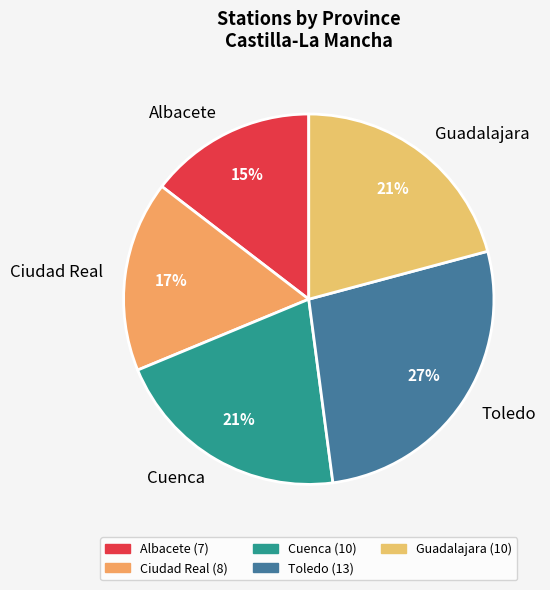

Approximately how many times larger is the value at Toledo compared to Guadalajara?

1.3